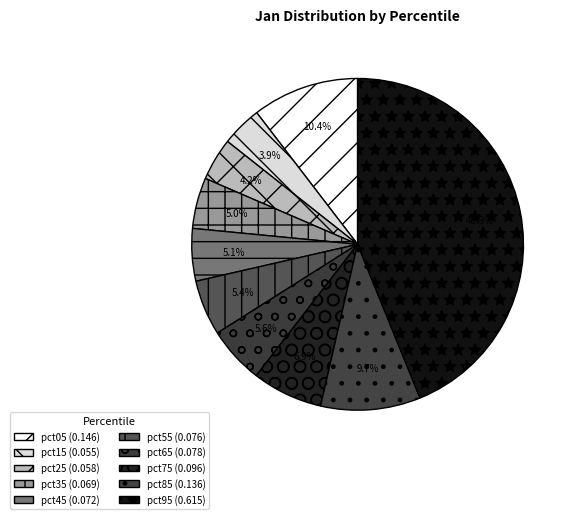

What is the smallest slice in the pie chart?

pct15